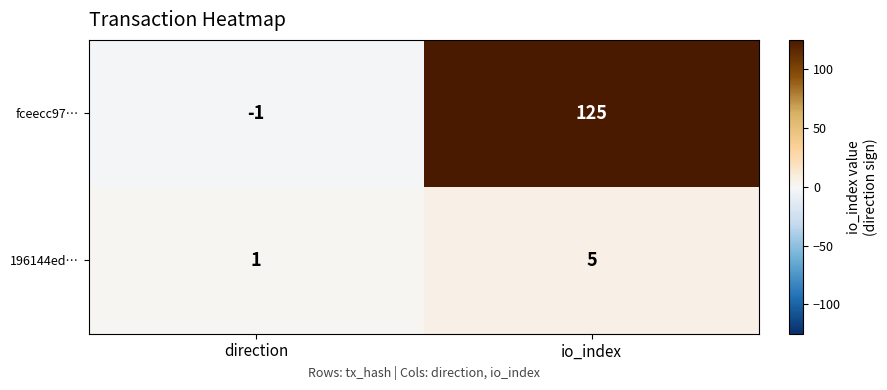

The value of 196144ed… at io_index is 8. True or false?

False